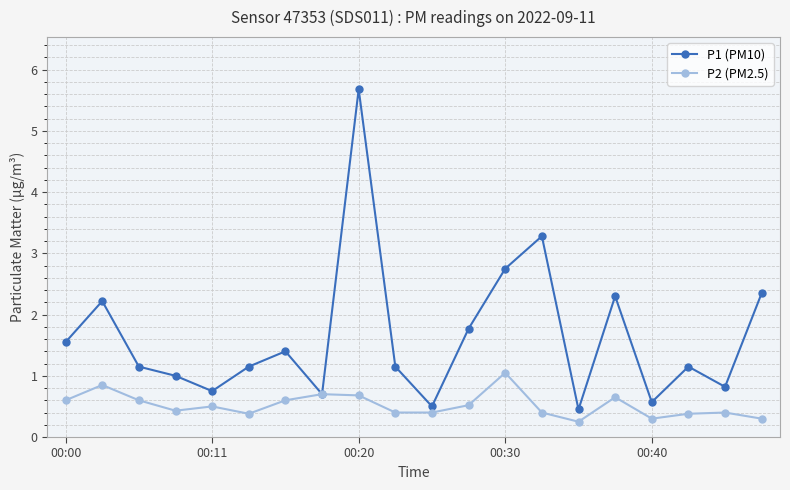

List the series in order of their peak value, highest first.

P1 (PM10), P2 (PM2.5)